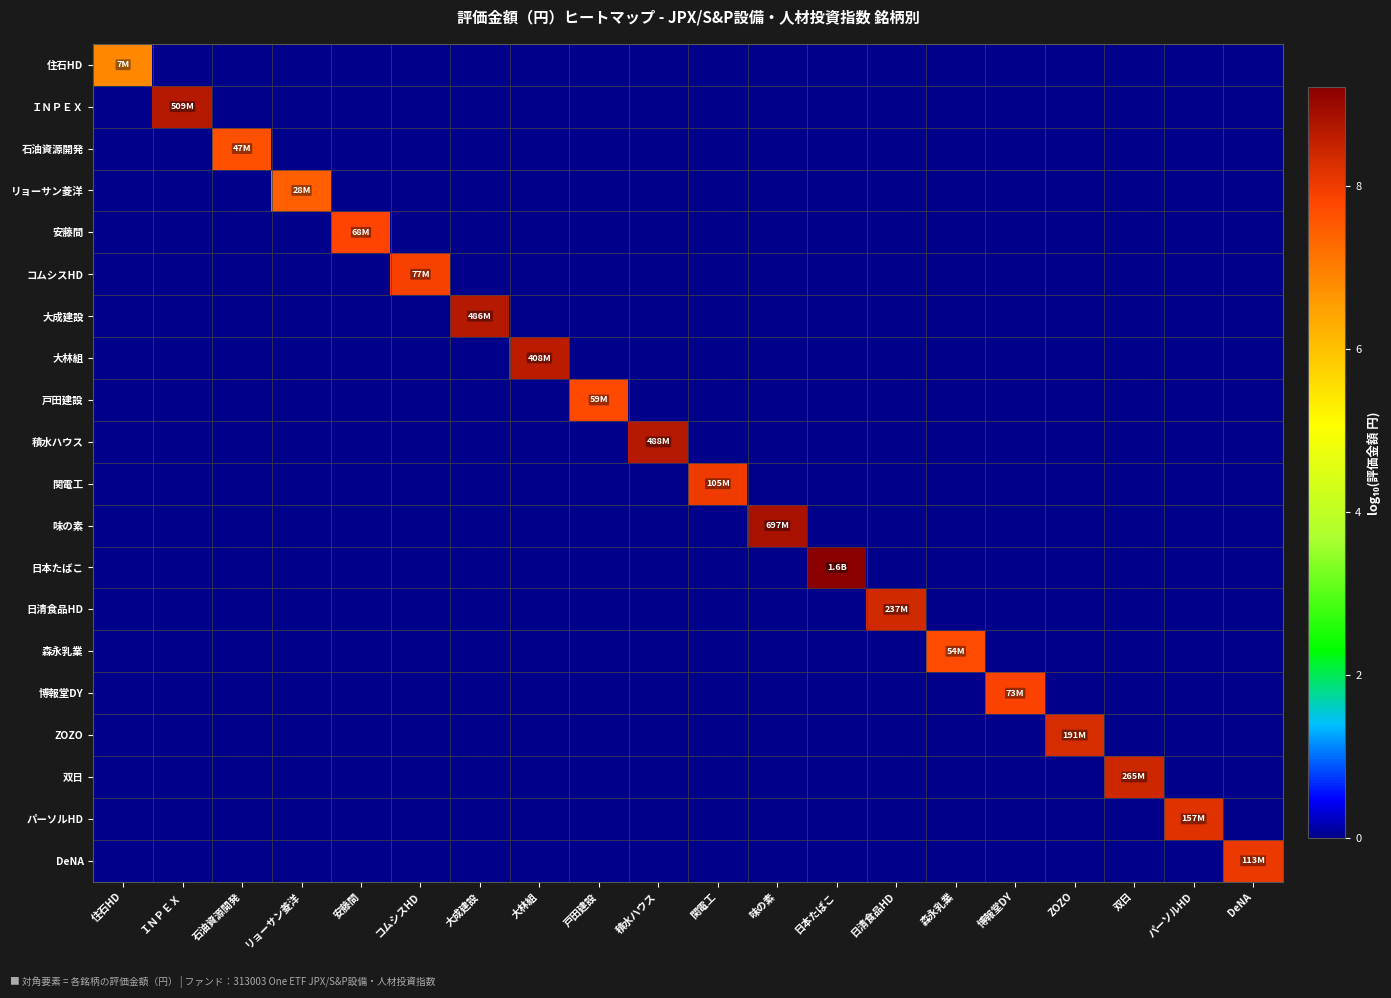

At which category does the chart reach its peak across all series?

日本たばこ